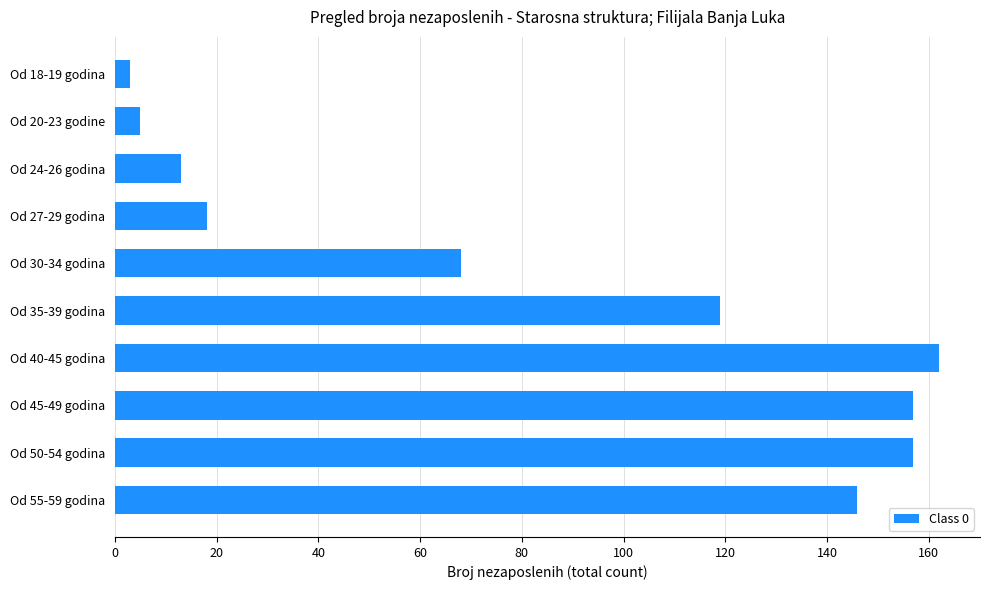

Which label corresponds to the smallest value in the chart?

Od 18-19 godina